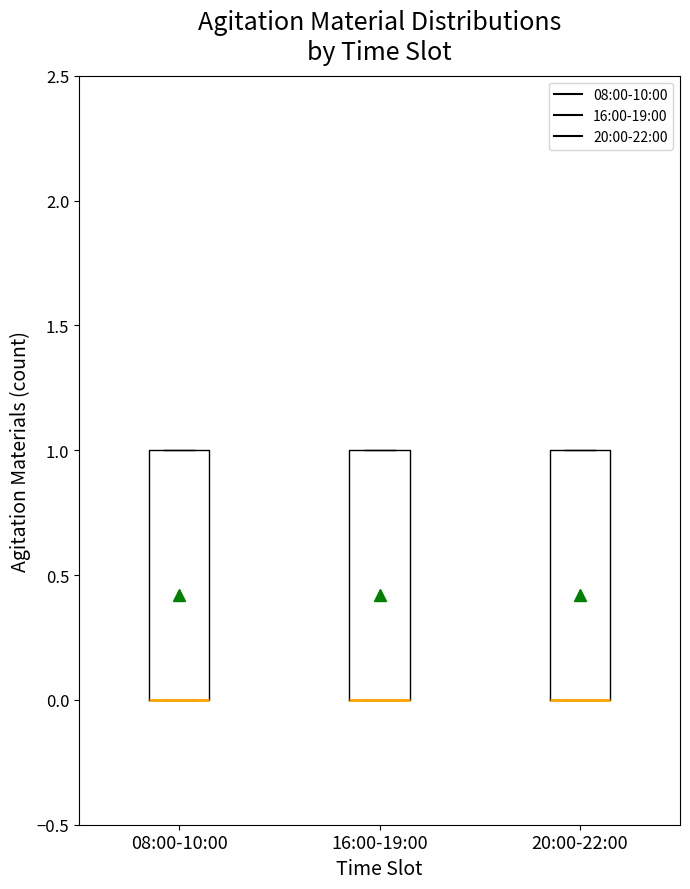

Reading left to right, read every box against the y-axis: the position of its median line, the range the box covers, and the ends of its whiskers. The values are not printed on the chart, so give them approximately, as read against the axis.

08:00-10:00: median 0 (drawn on the box's lower edge), box 0 to 1, whiskers 0 to 1
16:00-19:00: median 0 (drawn on the box's lower edge), box 0 to 1, whiskers 0 to 1
20:00-22:00: median 0 (drawn on the box's lower edge), box 0 to 1, whiskers 0 to 1